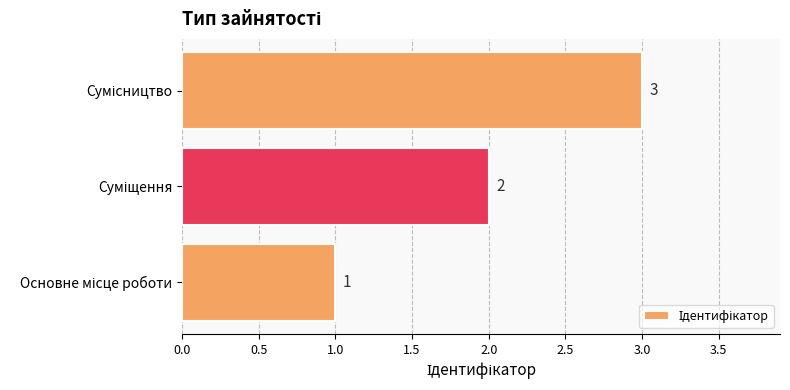

Count the values in the range 1 to 3.

3